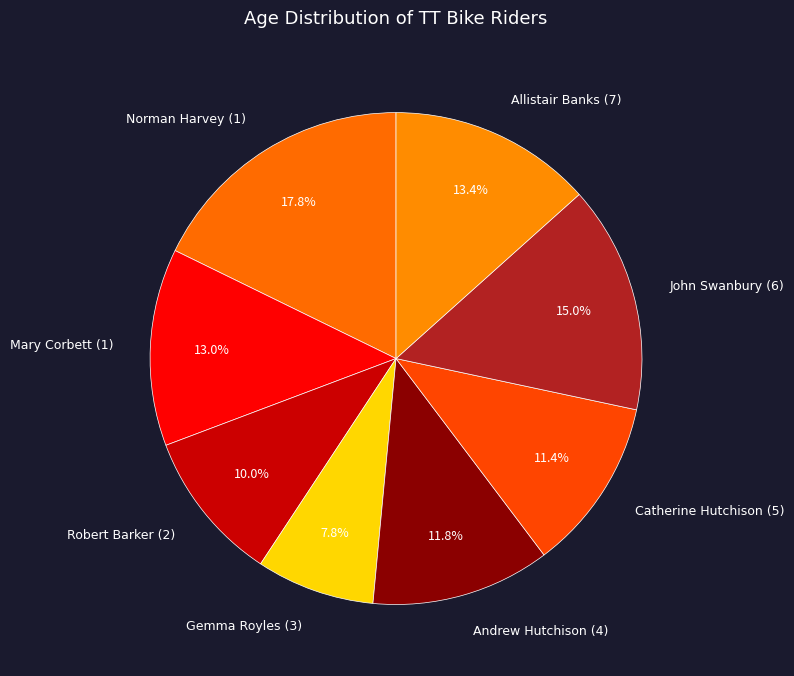

Which category has the biggest portion of the pie?

Norman Harvey (1)